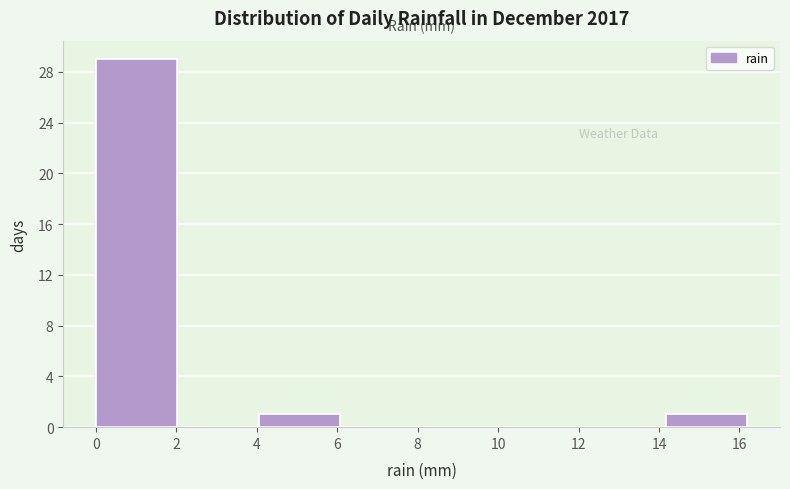

Reading left to right, transcribe this chart: for each bar, give the range it covers on the x-axis and its height. Neither the bar edges nor the heights are printed on the chart, so give them approximately, as read against the axes.

0.0 to 2.0: 29
2.0 to 4.0: 0
4.0 to 6.0: 1
6.0 to 8.2: 0
8.2 to 10.2: 0
10.2 to 12.2: 0
12.2 to 14.2: 0
14.2 to 16.2: 1